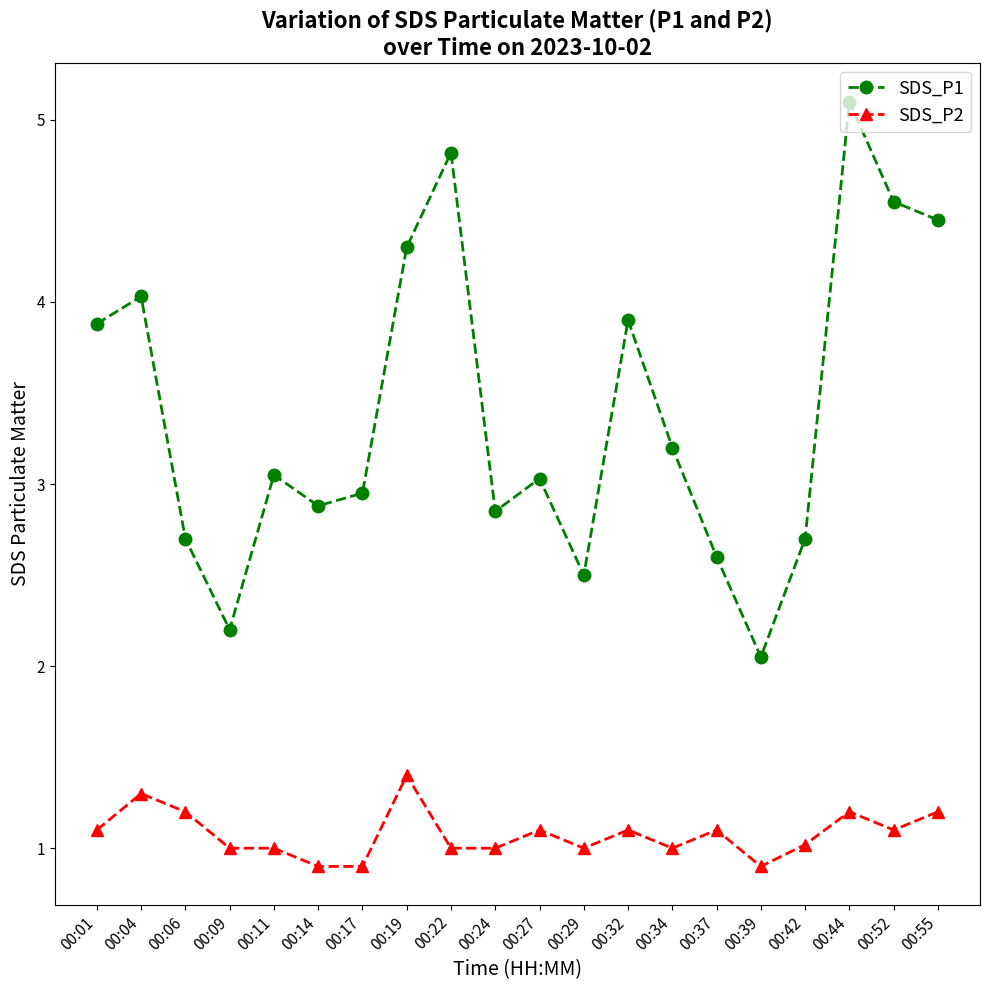

True or false: SDS_P1 and SDS_P2 intersect in this chart.

False